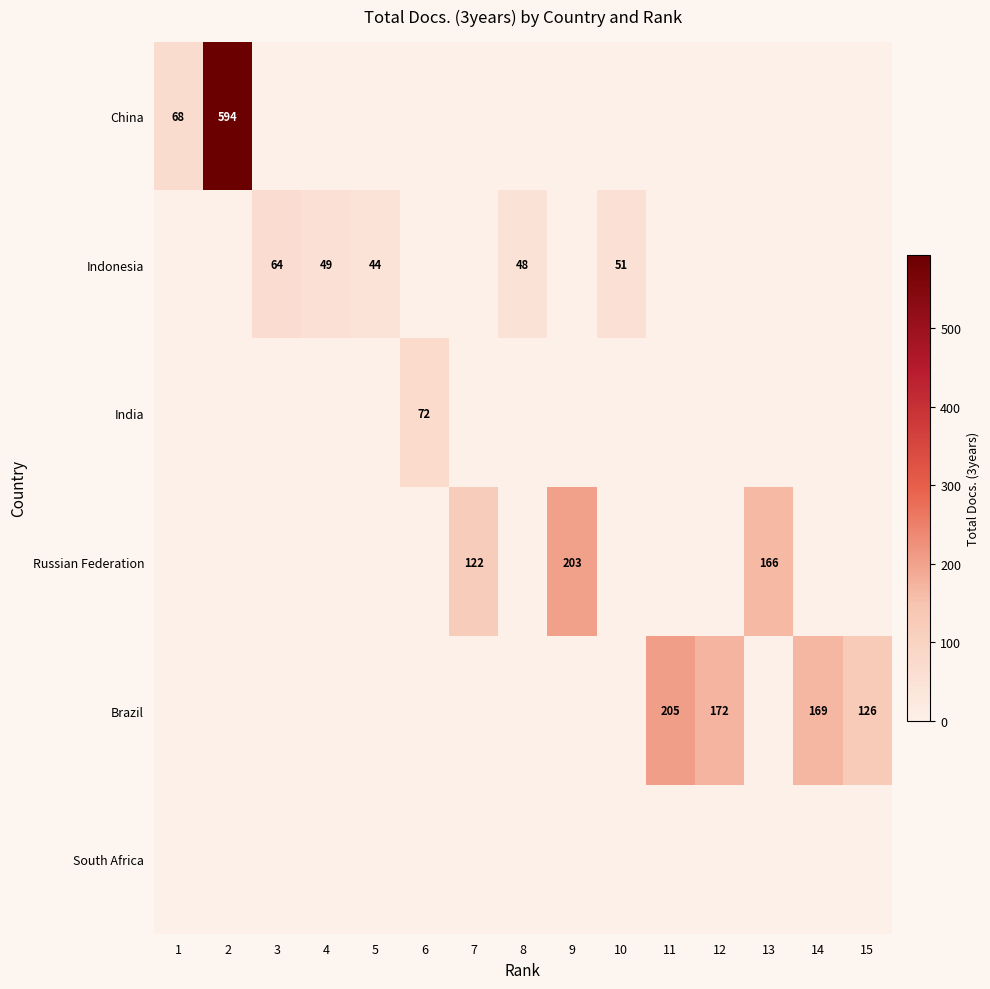

What is the difference between the Indonesia values at 5 and 8?

4